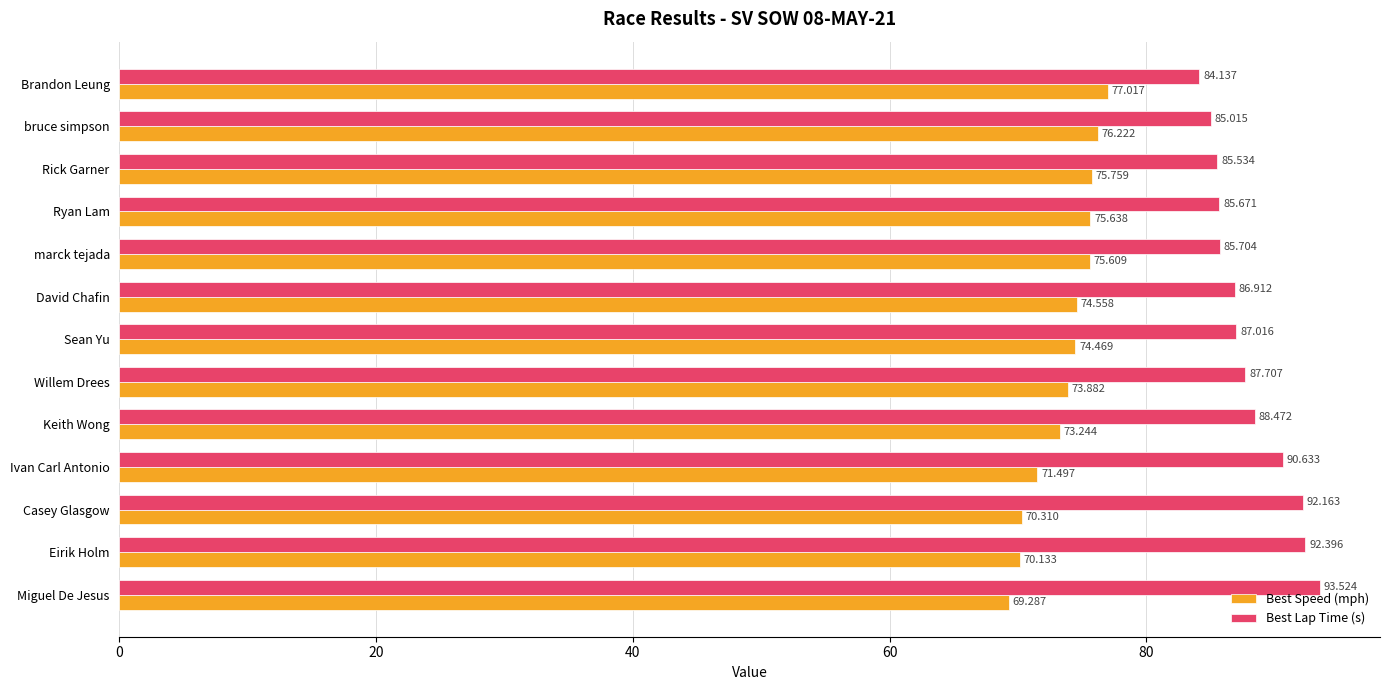

Where is Best Speed (mph) nearest to the value 73?

Keith Wong